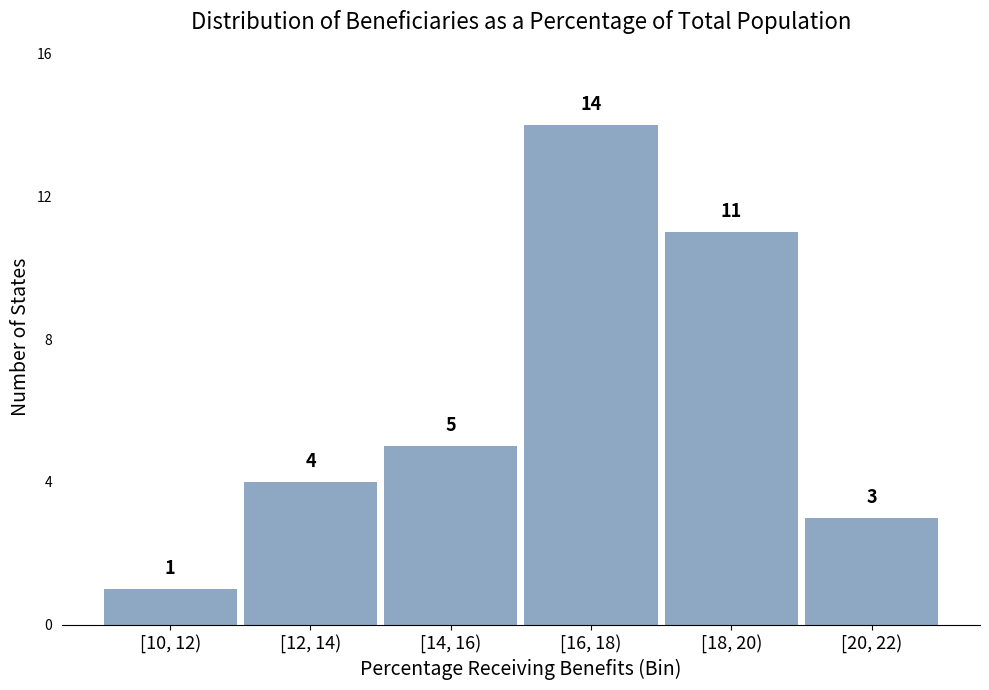

Reading right to left, extract all data points from this chart.

[20, 22)=3	[18, 20)=11	[16, 18)=14	[14, 16)=5	[12, 14)=4	[10, 12)=1